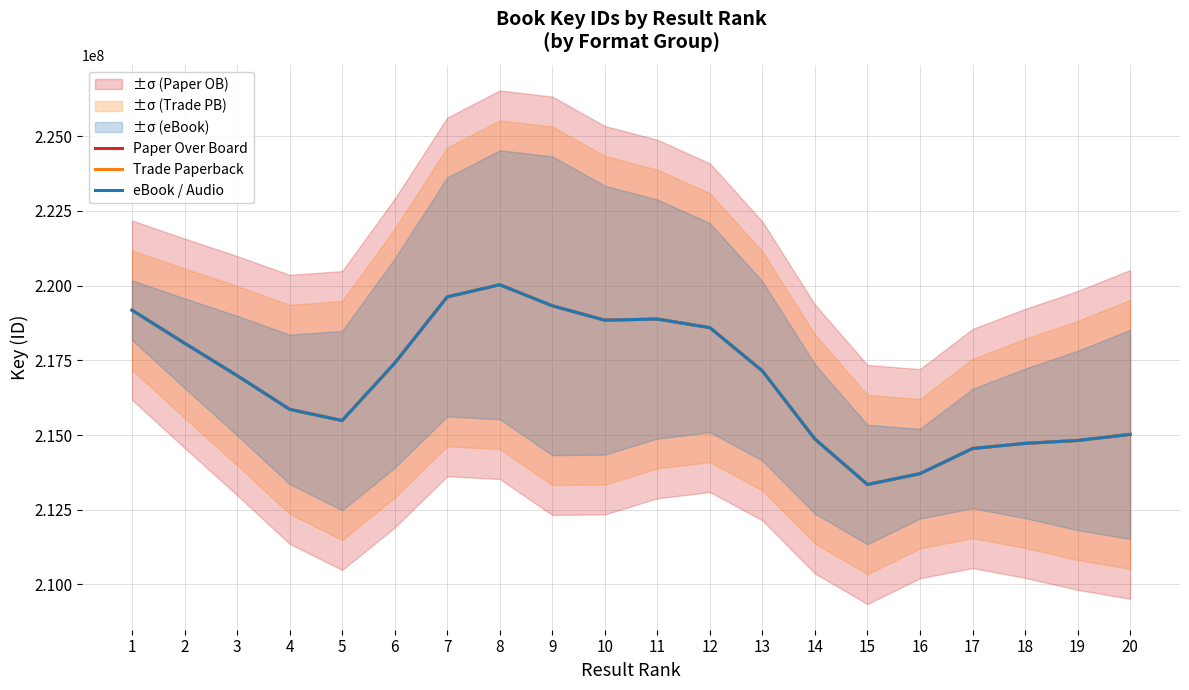

Rank the series at 17 from highest to lowest value.

Paper Over Board, Trade Paperback, eBook / Audio